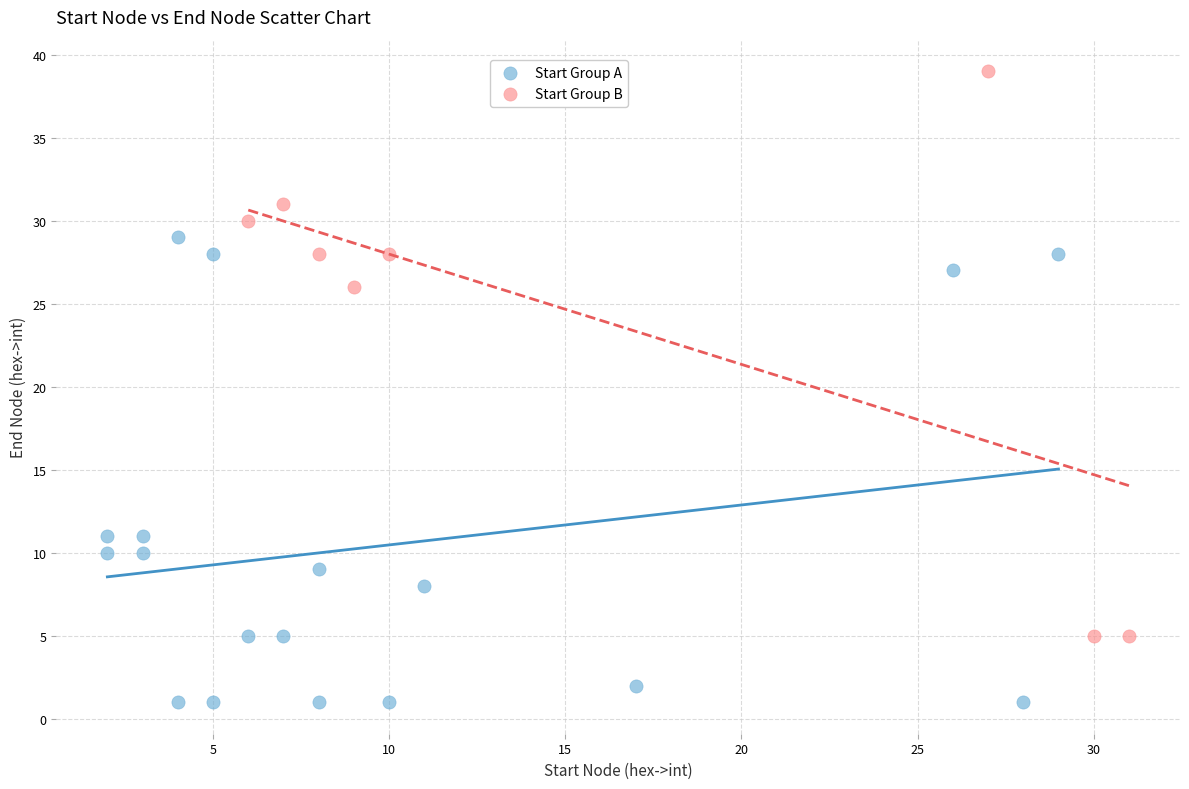

What are all the series names shown in the legend?

Start Group A, Start Group B